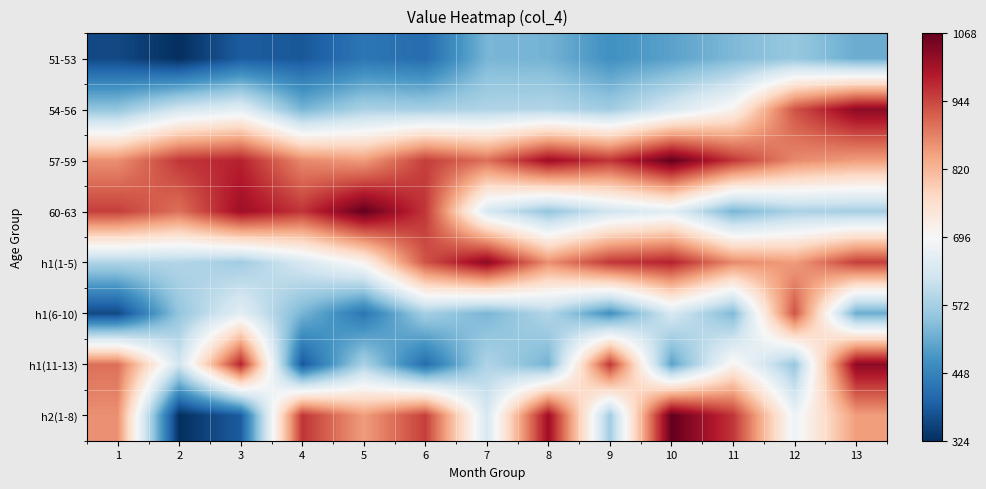

What is the total value across all series at 11?

234